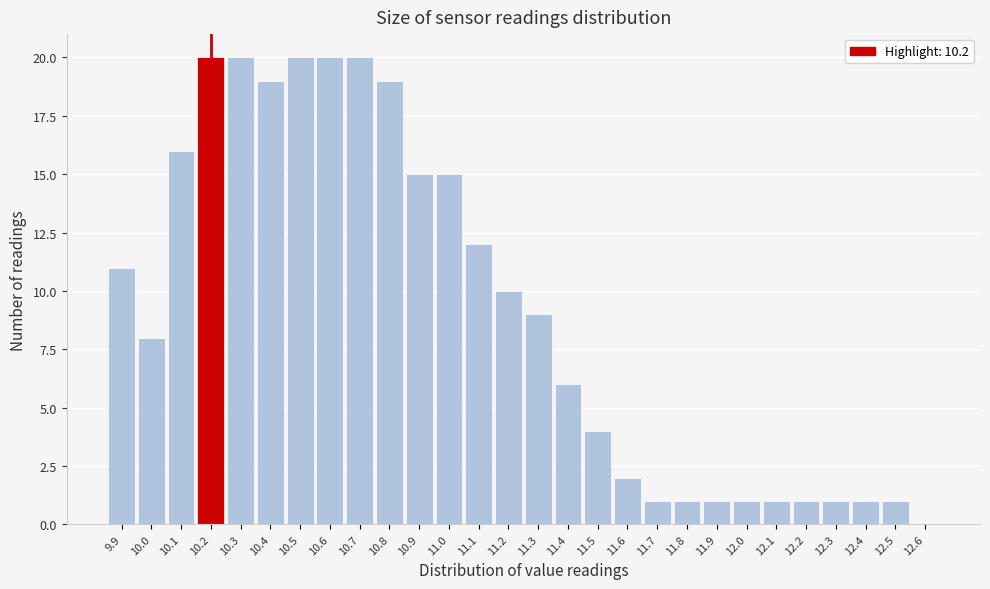

Reading left to right, list every bar in this chart as the range it spans on the x-axis followed by its height. The values are not printed on the chart, so give them approximately, as read against the axis.

9.85 to 9.95: 11
9.95 to 10.05: 8
10.05 to 10.15: 16
10.15 to 10.25: 20
10.25 to 10.35: 20
10.35 to 10.45: 19
10.45 to 10.55: 20
10.55 to 10.65: 20
10.65 to 10.75: 20
10.75 to 10.85: 19
10.85 to 10.95: 15
10.95 to 11.05: 15
11.05 to 11.15: 12
11.15 to 11.25: 10
11.25 to 11.35: 9
11.35 to 11.45: 6
11.45 to 11.55: 4
11.55 to 11.65: 2
11.65 to 11.75: 1
11.75 to 11.85: 1
11.85 to 11.95: 1
11.95 to 12.05: 1
12.05 to 12.15: 1
12.15 to 12.25: 1
12.25 to 12.35: 1
12.35 to 12.45: 1
12.45 to 12.55: 1
12.55 to 12.65: 0